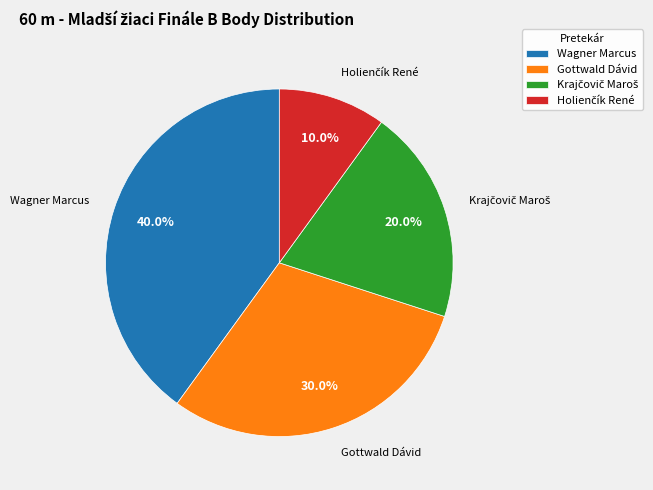

How many segments does this pie chart have?

4